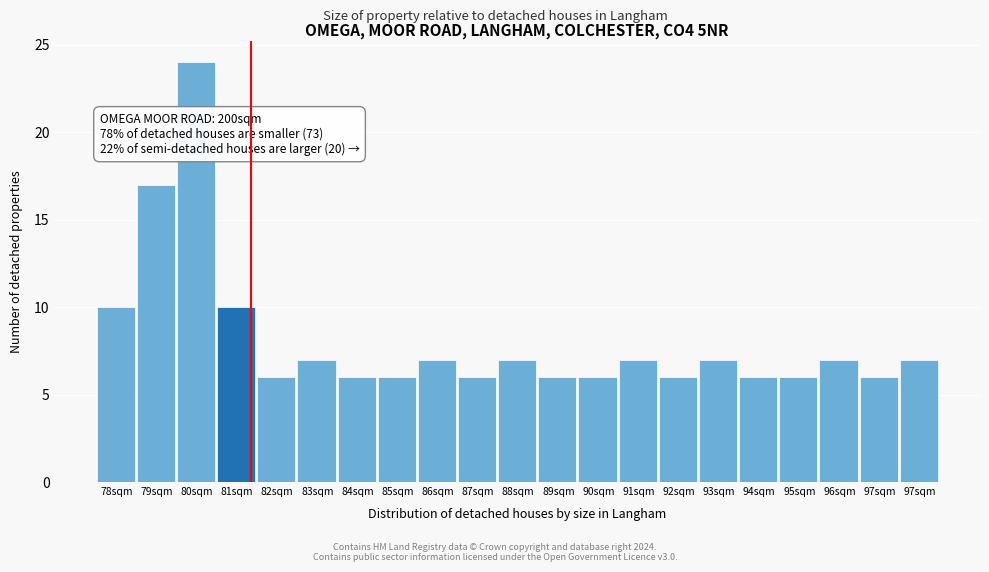

How many values are below 7?

10